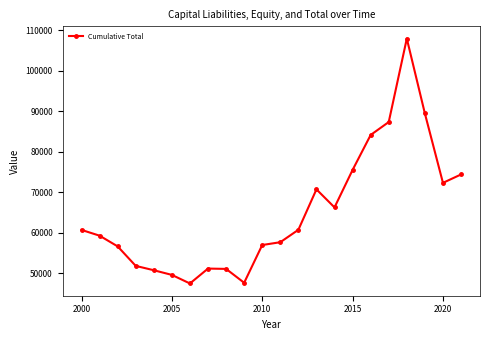

What is the value of the 15th point from the left?

66304.0